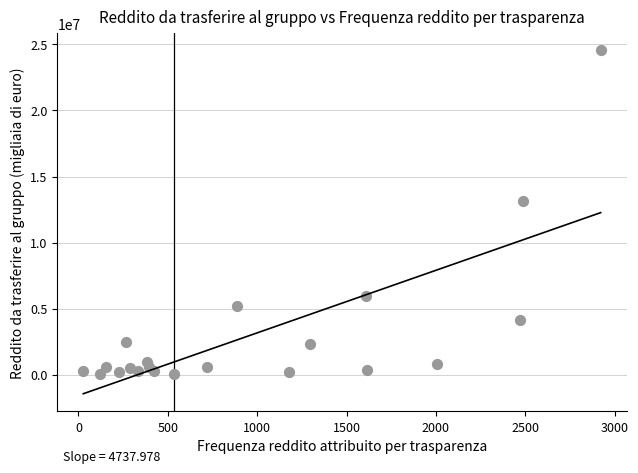

What is the range of X values (max minus min)?

2895